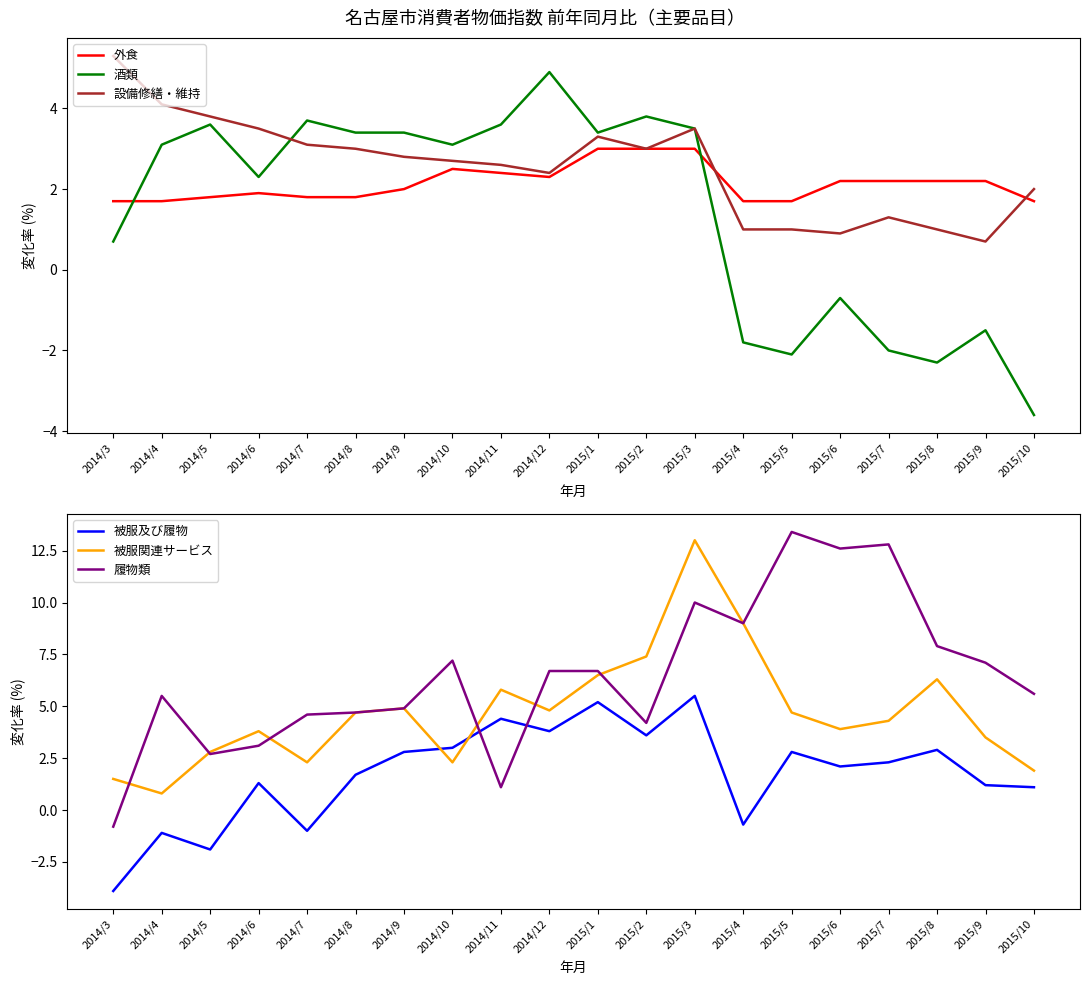

What is the spread (max minus min) of values at 2014/8?

3.0